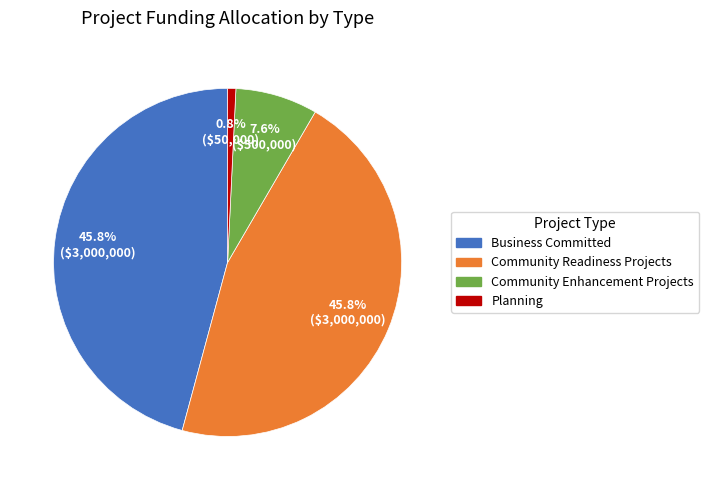

Combined, do Community Enhancement Projects and Community Readiness Projects account for over 50%?

Yes